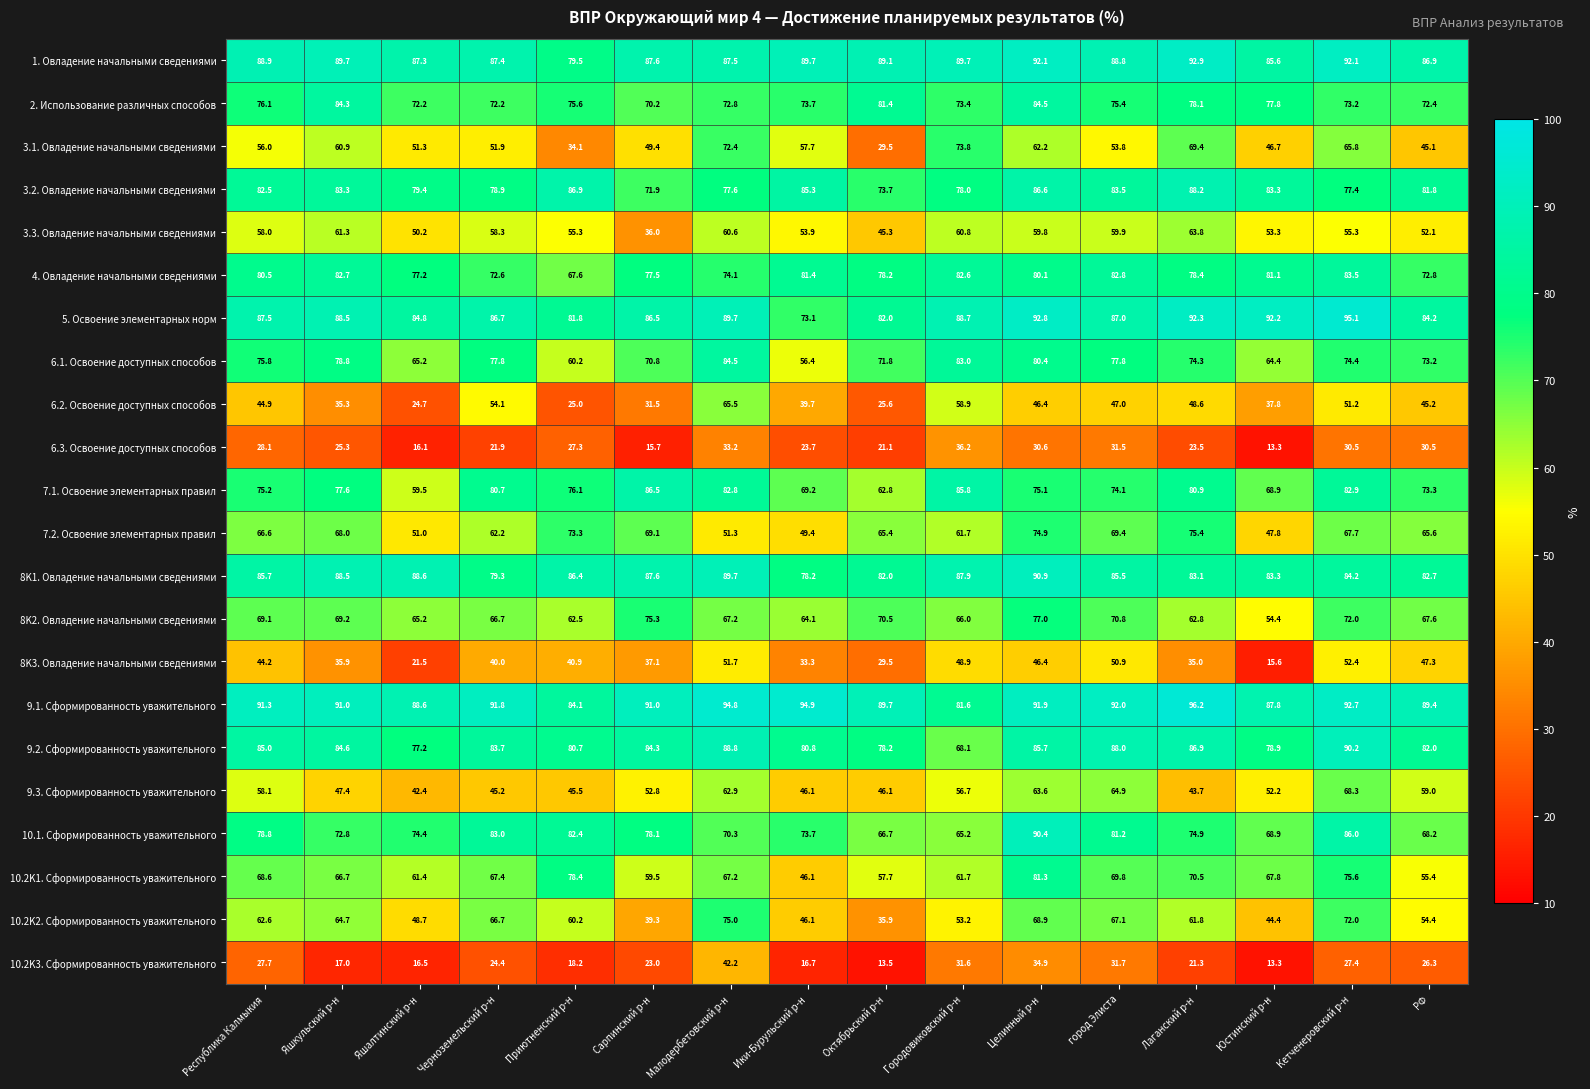

What is the average value of the 10.2K1. Сформированность уважительного series?

65.9